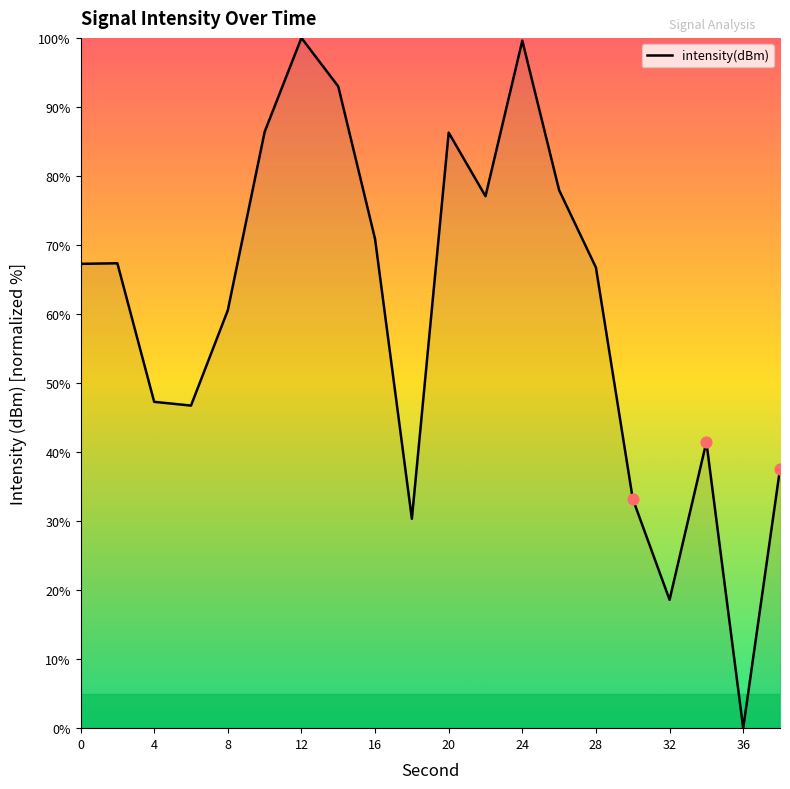

What is the difference between the maximum and minimum values?

100.0